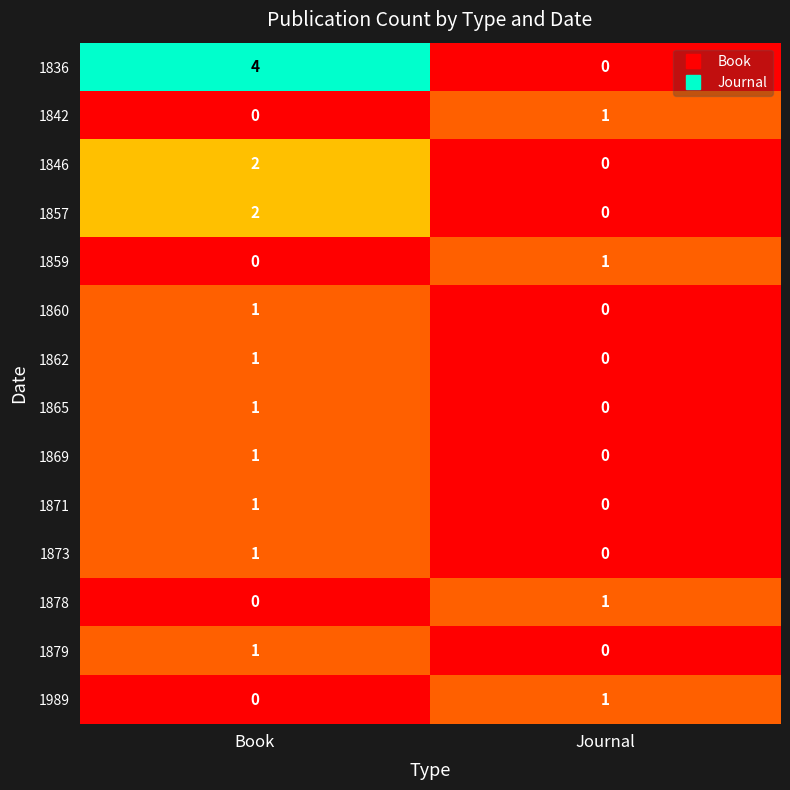

True or false: 1857 has a value of -1 at Journal.

False